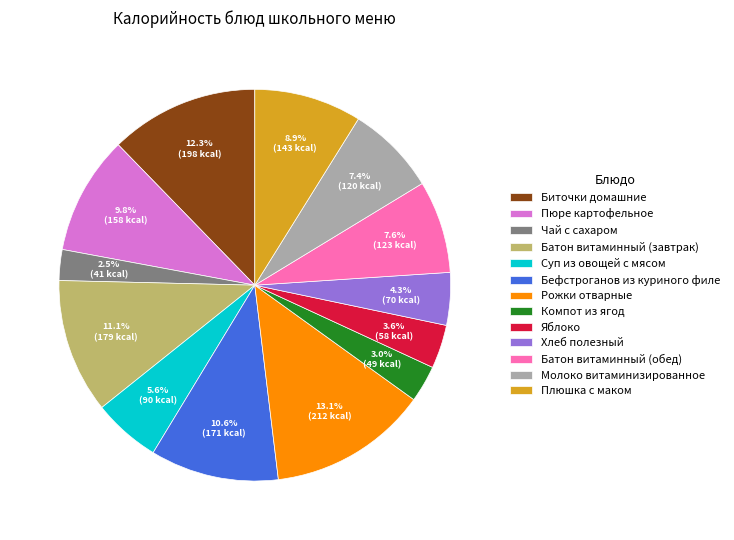

What is the ratio of the value at Батон витаминный (обед) to the value at Бефстроганов из куриного филе?

0.7